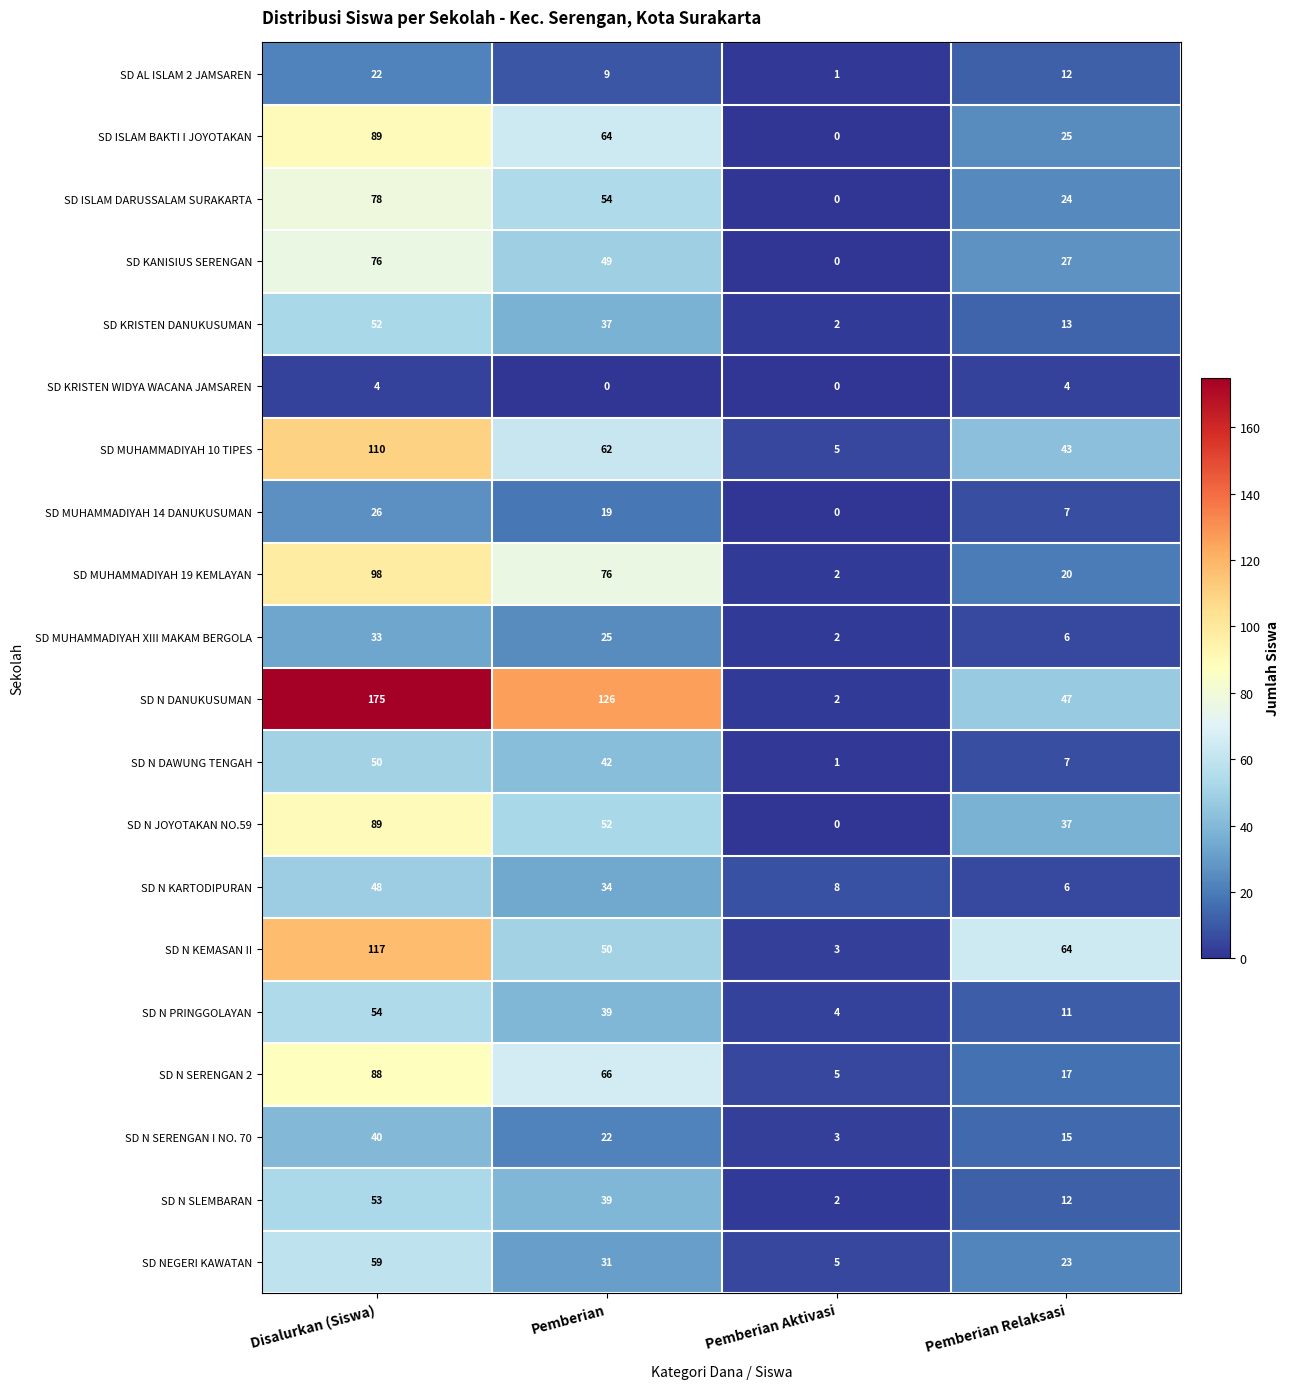

Rank the categories by SD KANISIUS SERENGAN value from highest to lowest.

Disalurkan (Siswa), Pemberian, Pemberian Relaksasi, Pemberian Aktivasi